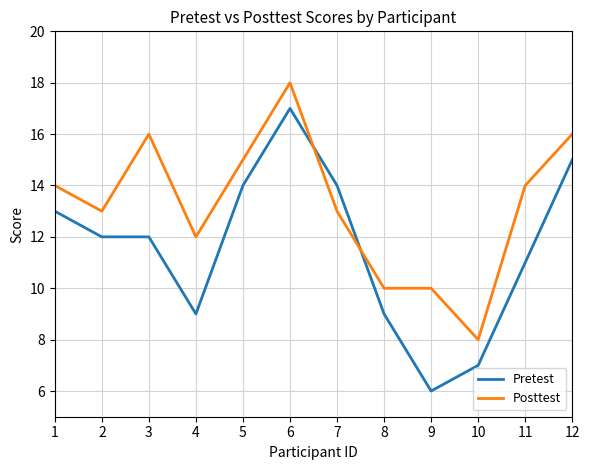

Which category has the lowest value across all series?

9